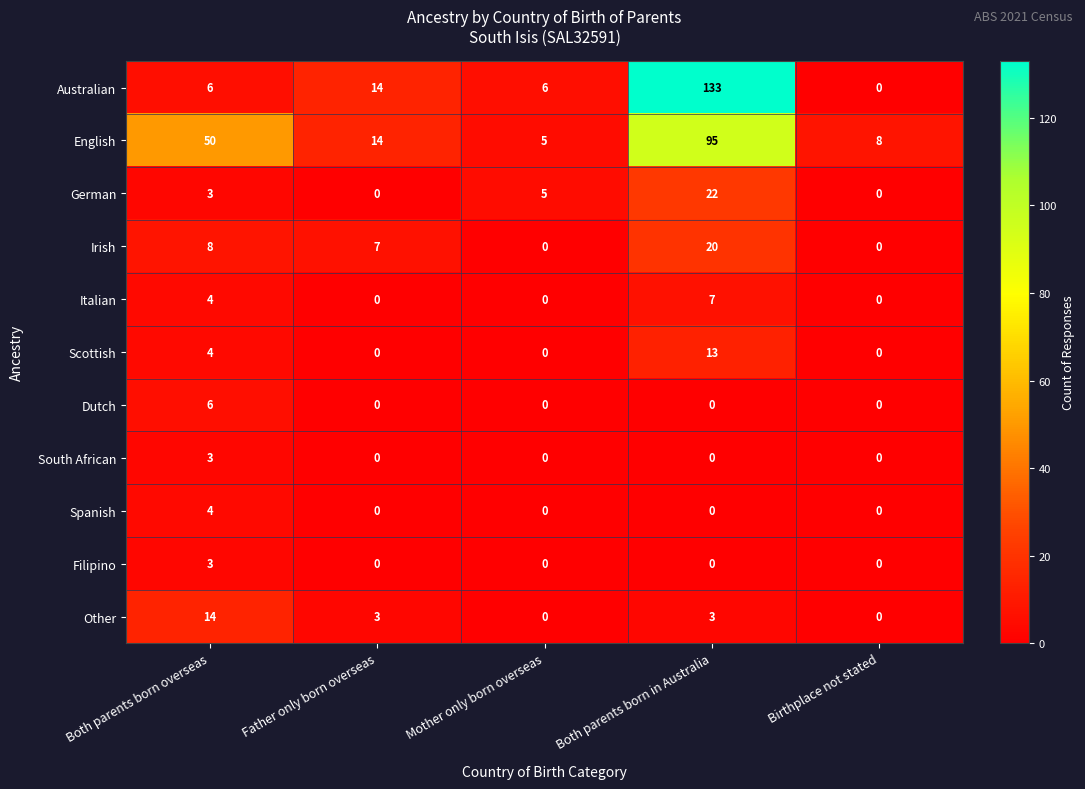

At which category is the sum across all series the highest?

Both parents born in Australia